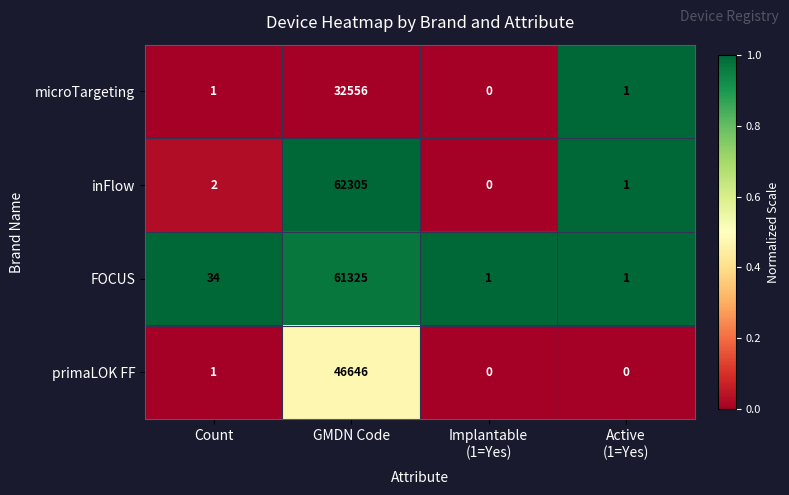

Reading left to right, transcribe all the data shown in this chart.

microTargeting: 1	32556	0	1
inFlow: 2	62305	0	1
FOCUS: 34	61325	1	1
primaLOK FF: 1	46646	0	0